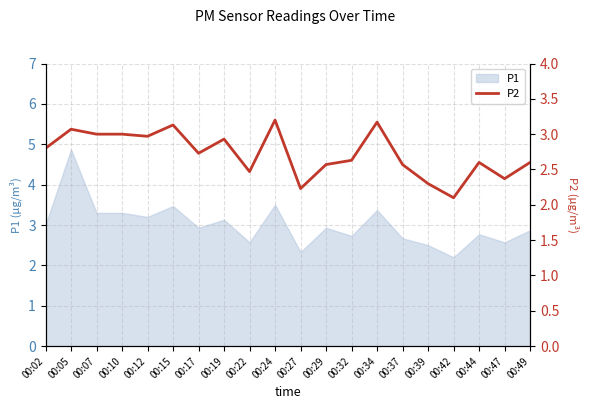

Where is the data nearest to the value 2?

00:42